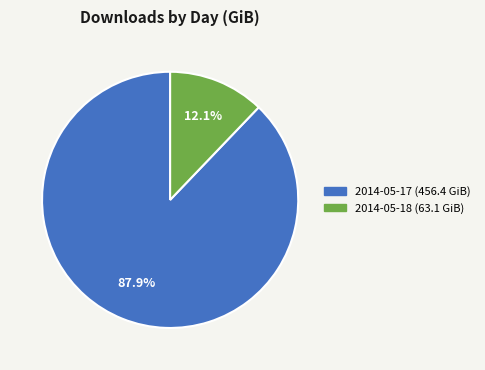

What percentage is the 2014-05-18 slice, to the nearest percent?

12%